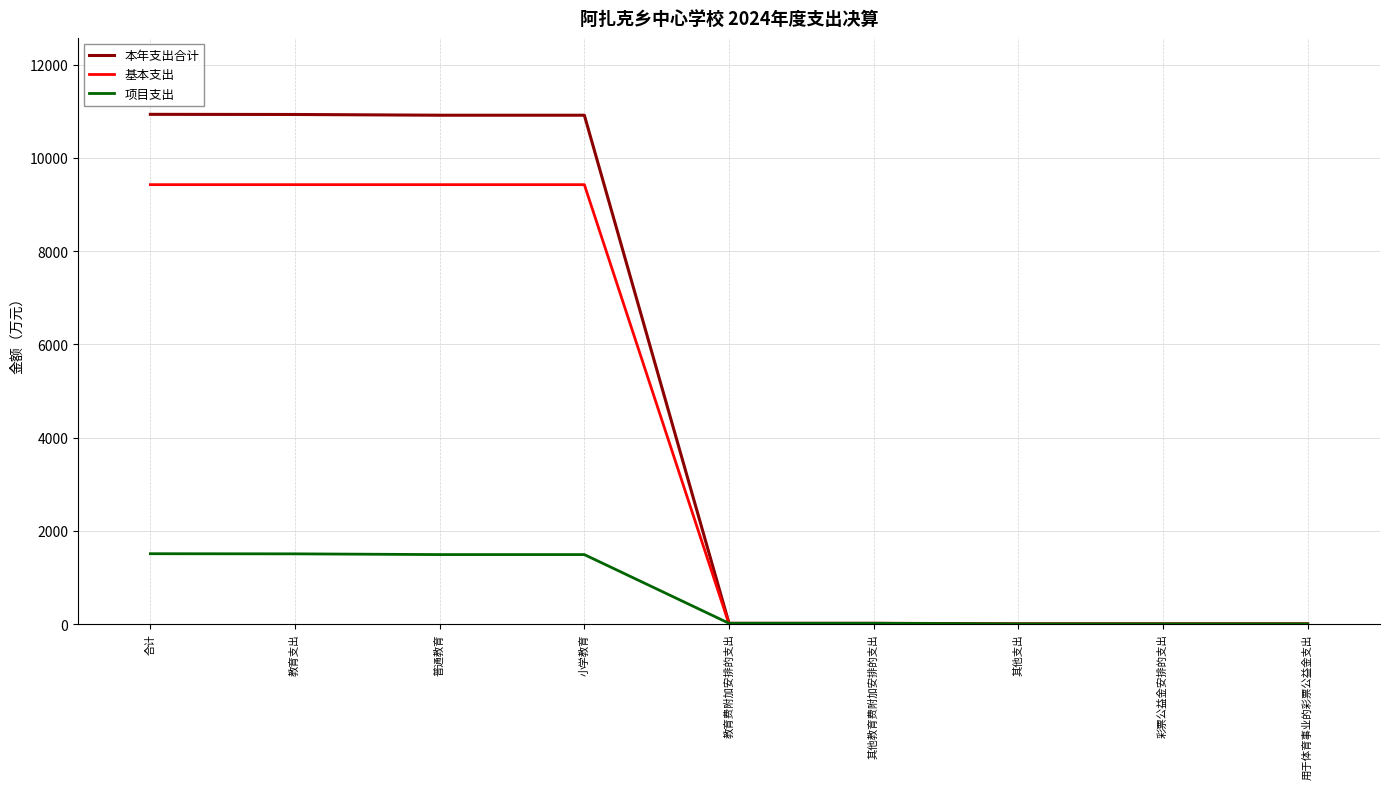

The 项目支出 series shows 1489.7 at 小学教育. True or false?

True